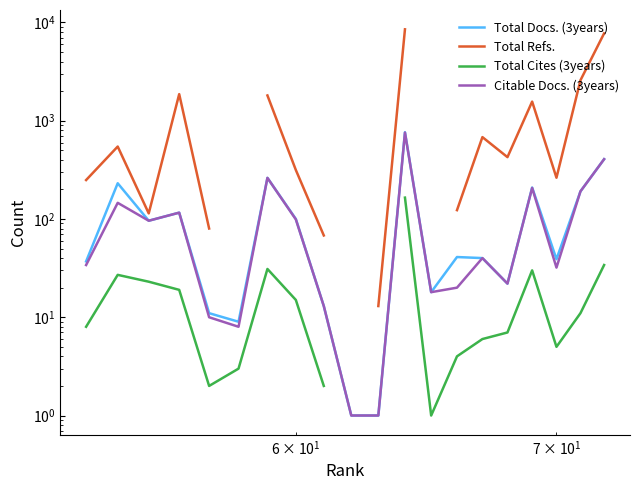

What is the minimum value for Total Refs.?

13.0